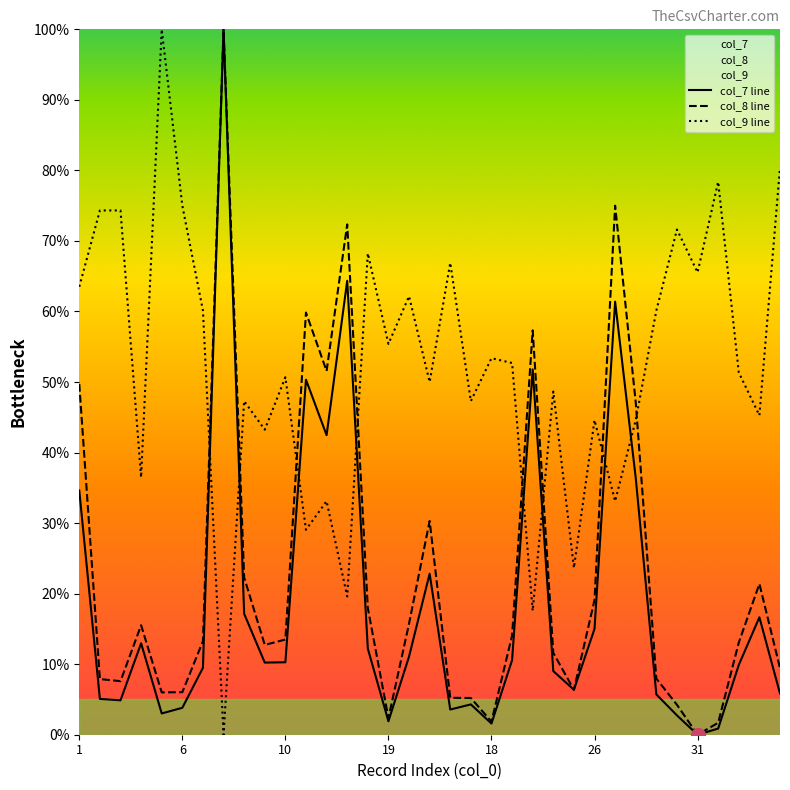

Which series has the largest range (max minus min)?

col_7 line